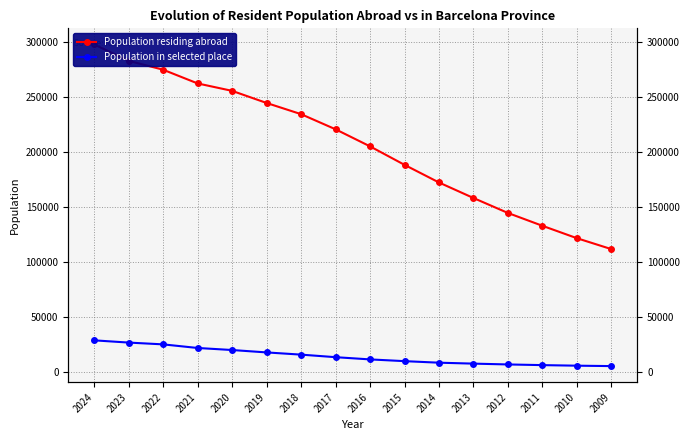

What is the value of the Population in selected place point at the 14th from the left?

6170